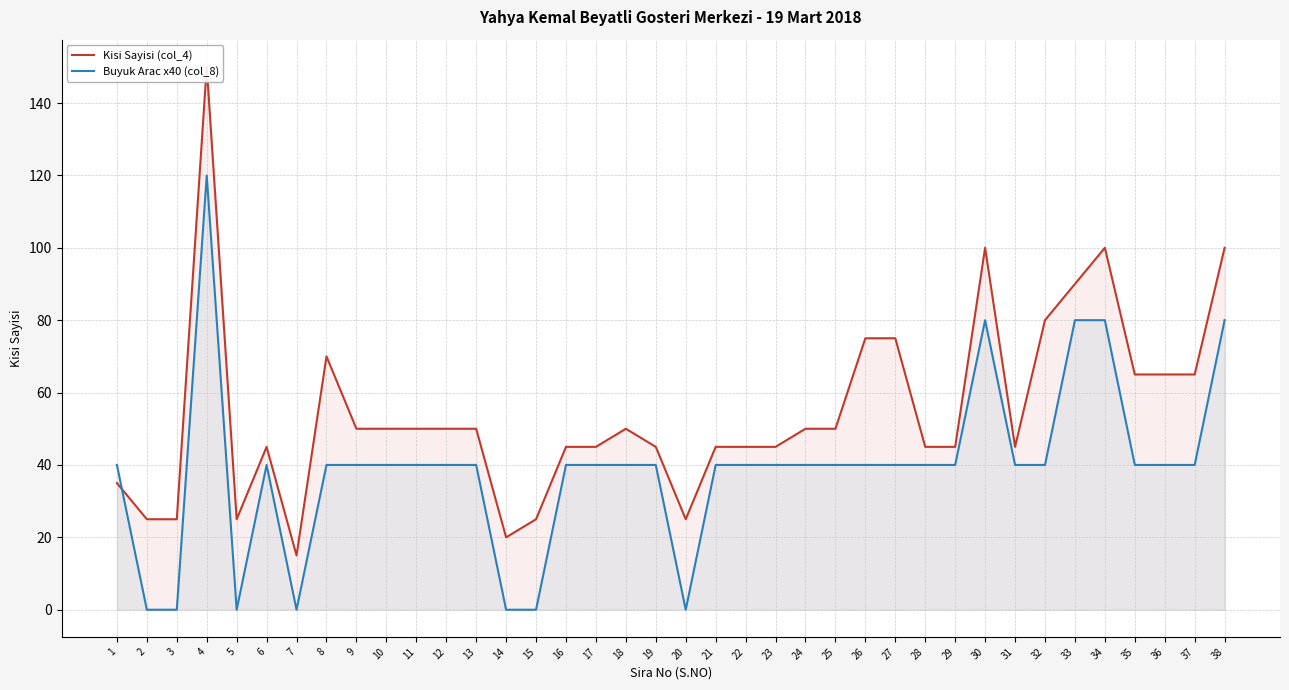

Is the value of Buyuk Arac x40 (col_8) at 6 greater than the value of Kisi Sayisi (col_4) at 4?

No